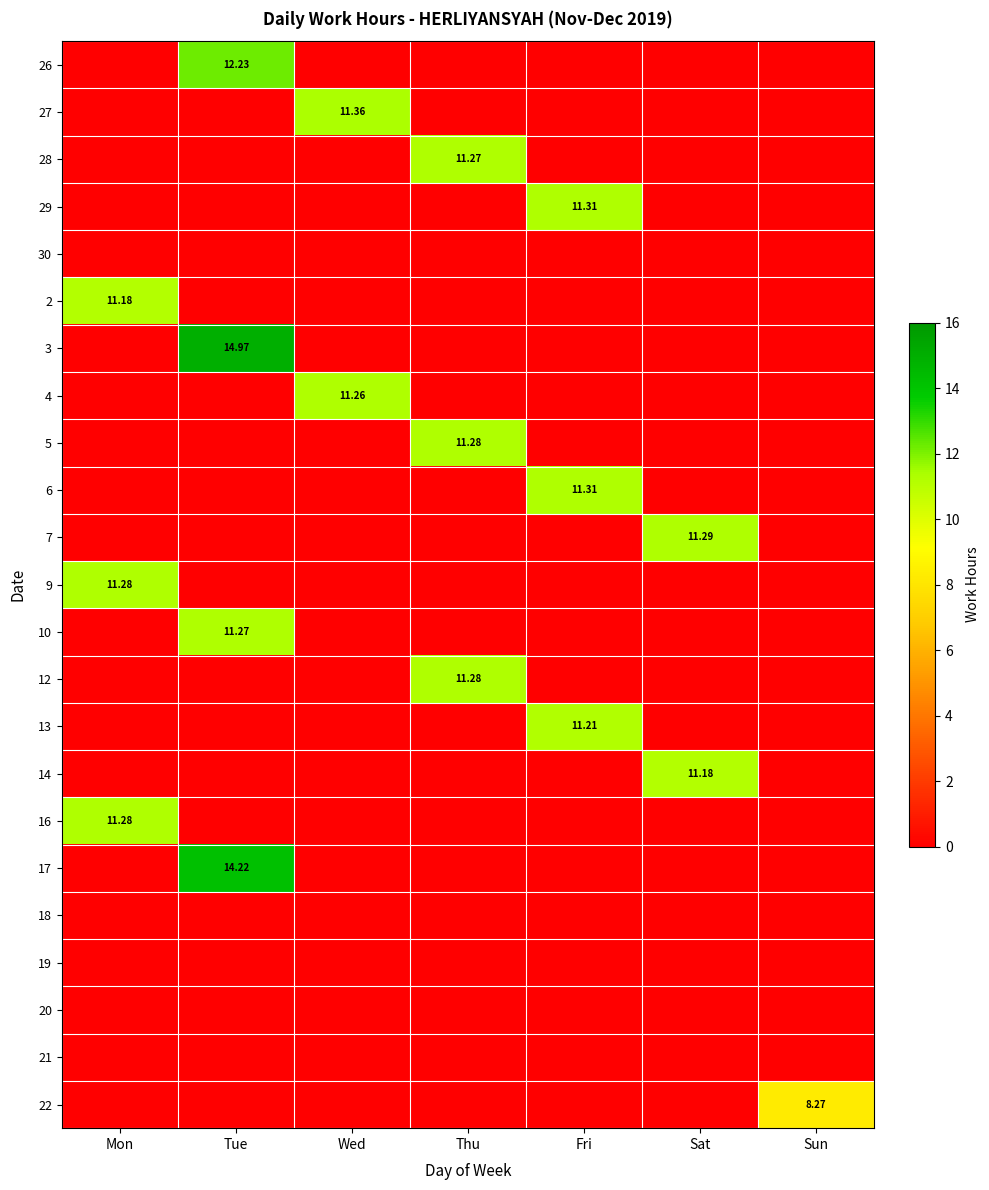

Is it true that 16 equals 0.0 at Sat?

True